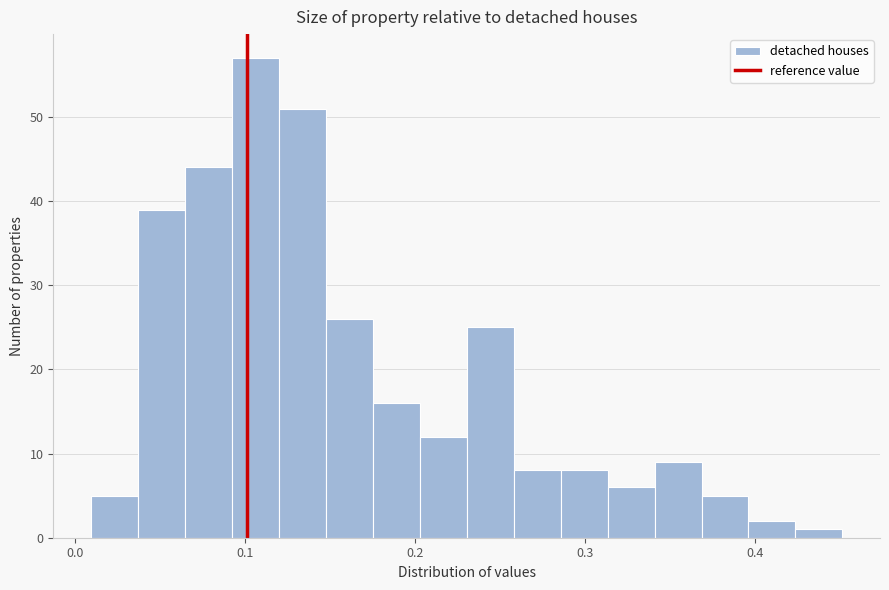

Around what value on the x-axis is the tallest bar? Give the approximate position of its centre, as read against the axis.

0.11